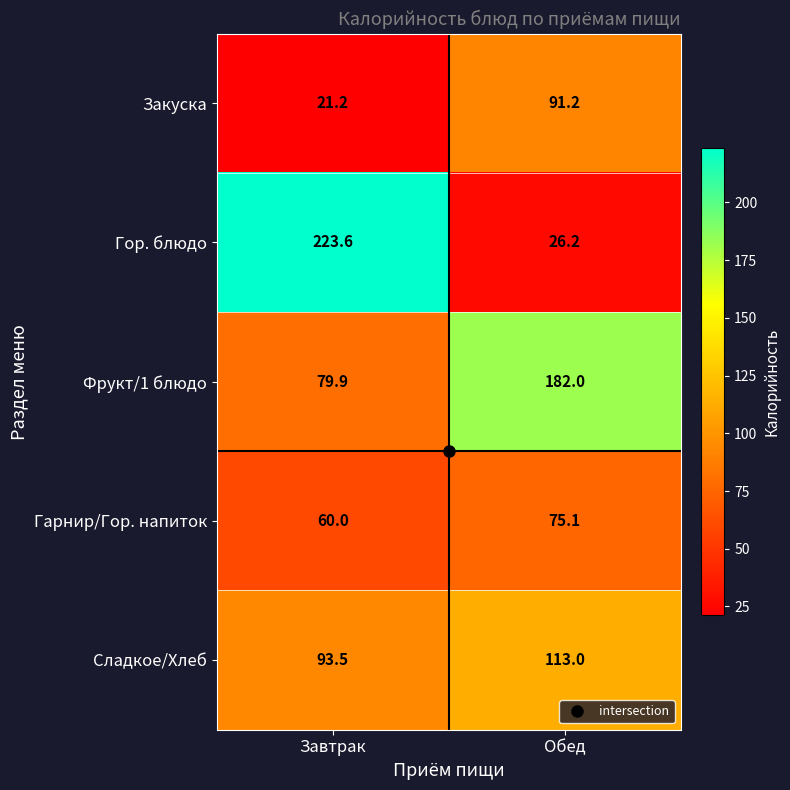

At which category is the sum across all series the highest?

Обед